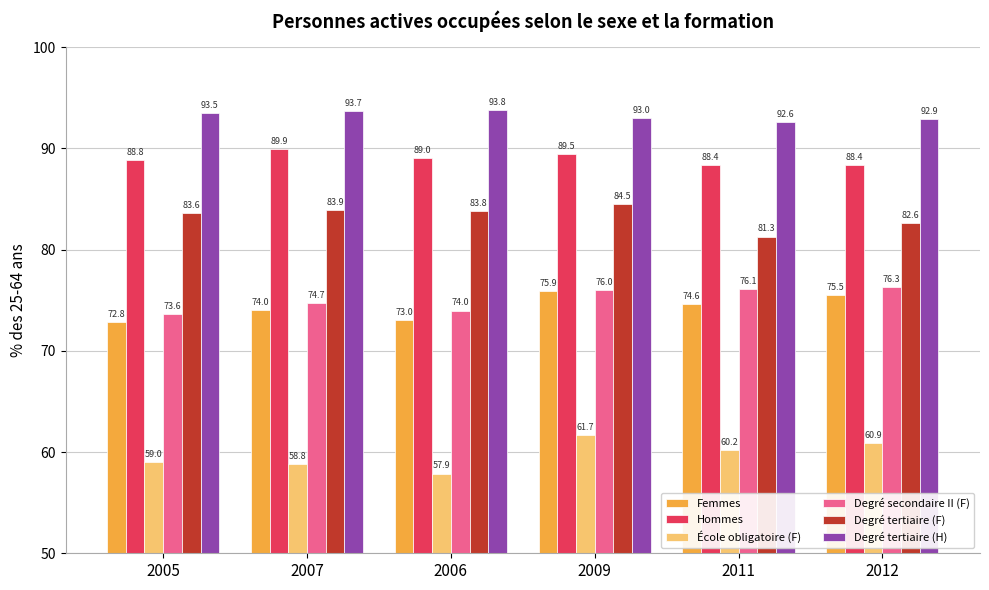

What is the sum of the Degré tertiaire (H) values at 2009 and 2006?

186.8